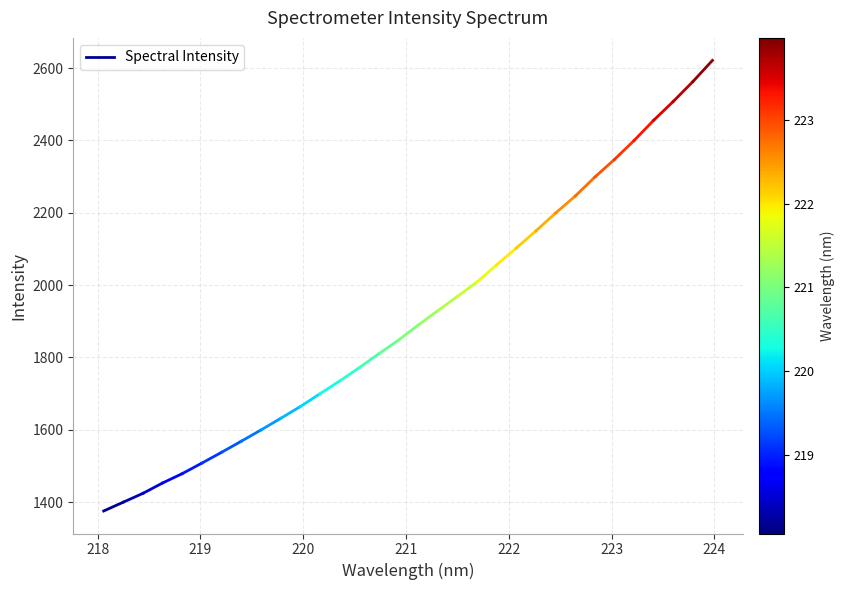

Does the chart display data point markers on the line(s)?

No